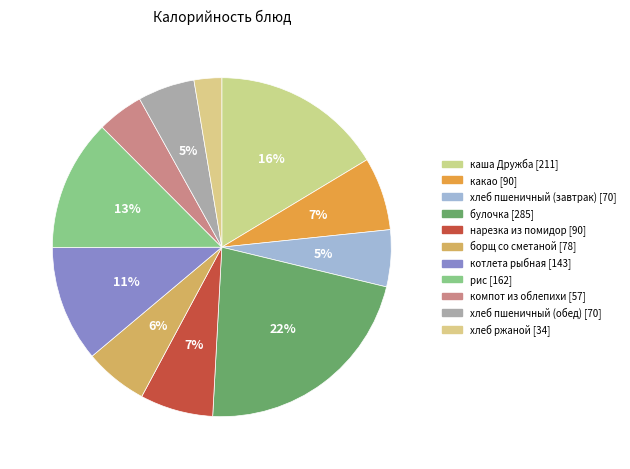

Does котлета рыбная account for over 50% of the chart?

No